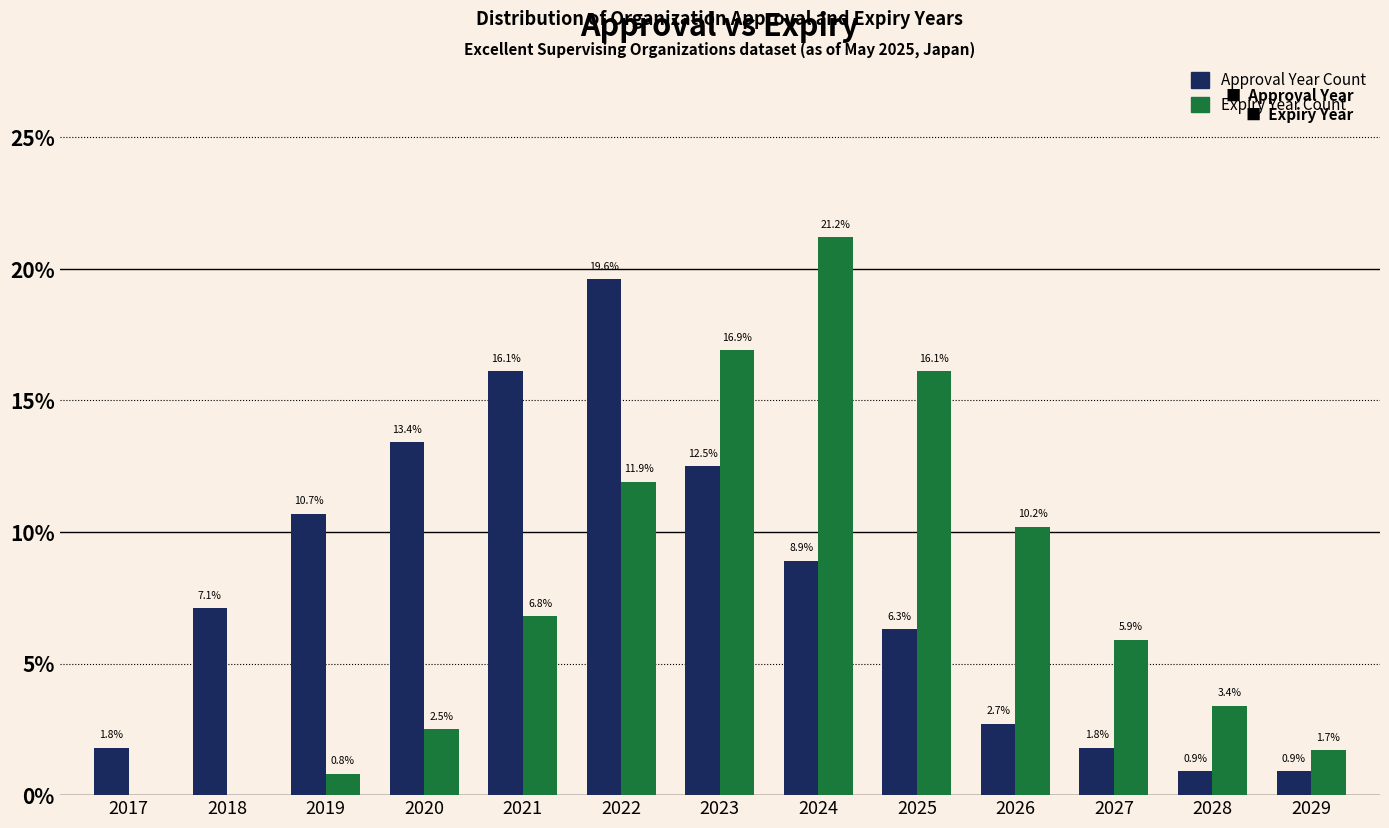

Reading left to right, what are all the values shown in this chart?

Approval Year Count: 2017=1.8	2018=7.1	2019=10.7	2020=13.4	2021=16.1	2022=19.6	2023=12.5	2024=8.9	2025=6.3	2026=2.7	2027=1.8	2028=0.9	2029=0.9
Expiry Year Count: 2017=0.0	2018=0.0	2019=0.8	2020=2.5	2021=6.8	2022=11.9	2023=16.9	2024=21.2	2025=16.1	2026=10.2	2027=5.9	2028=3.4	2029=1.7